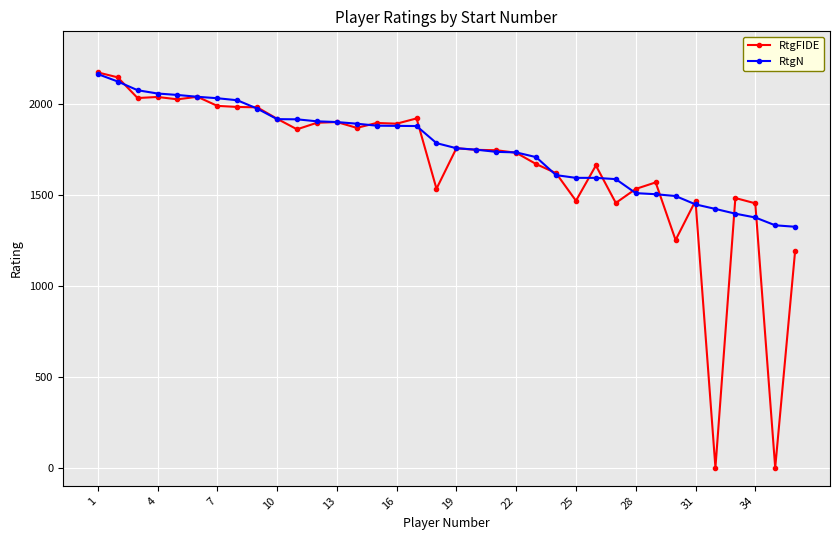

Which series has the widest spread of values?

RtgFIDE